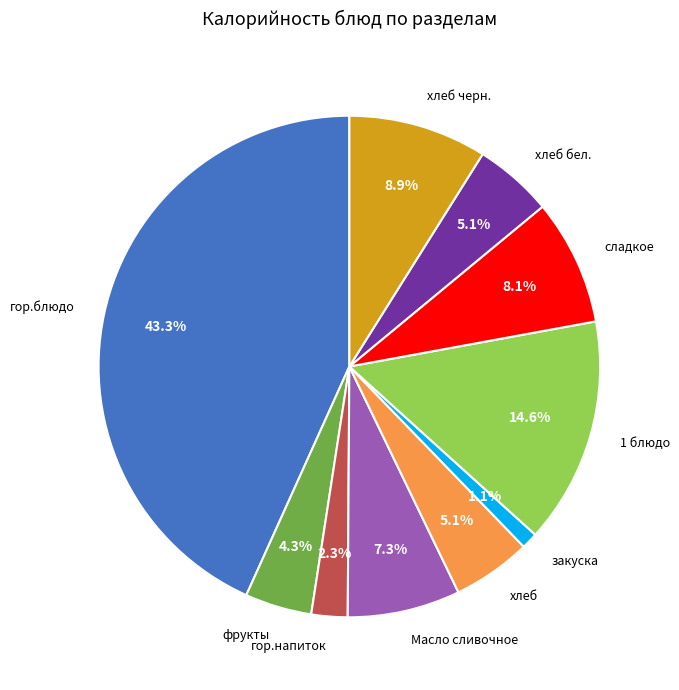

What percentage is the сладкое slice, to the nearest percent?

8%